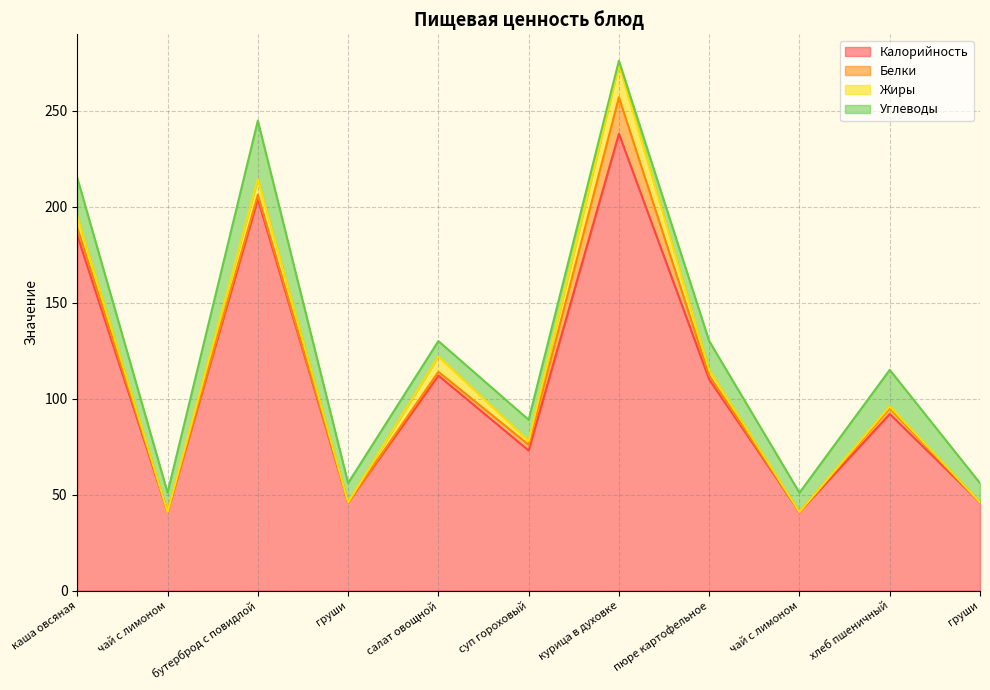

At which category is the sum across all series the highest?

курица в духовке